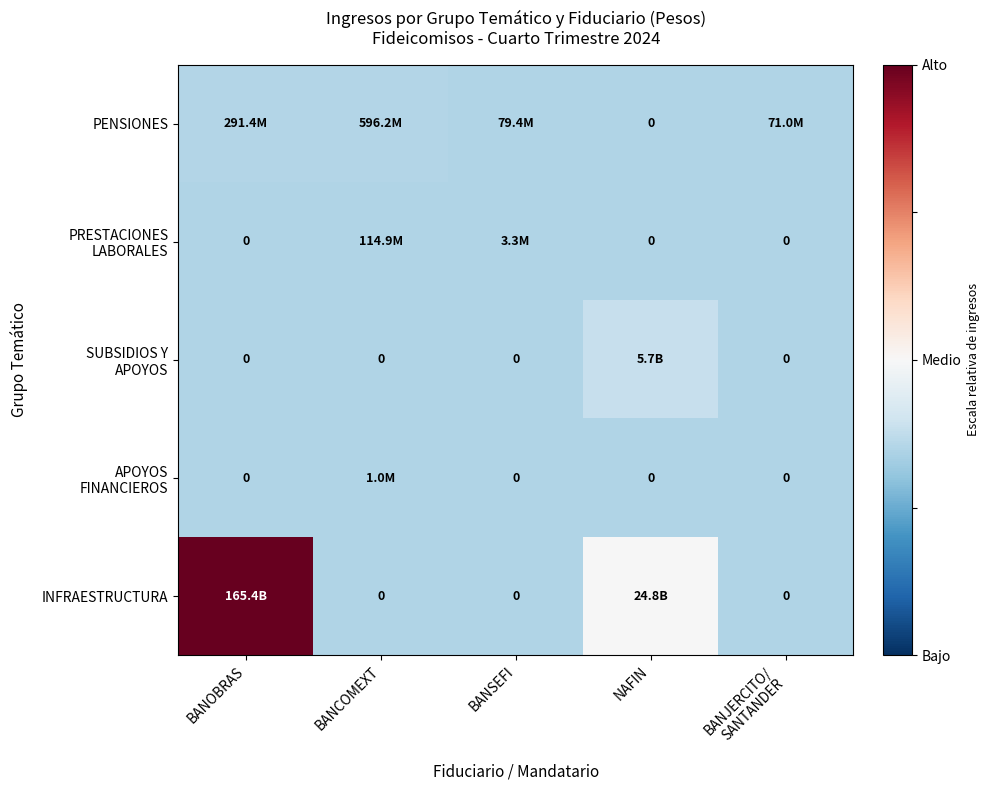

Which series has the largest range (max minus min)?

INFRAESTRUCTURA